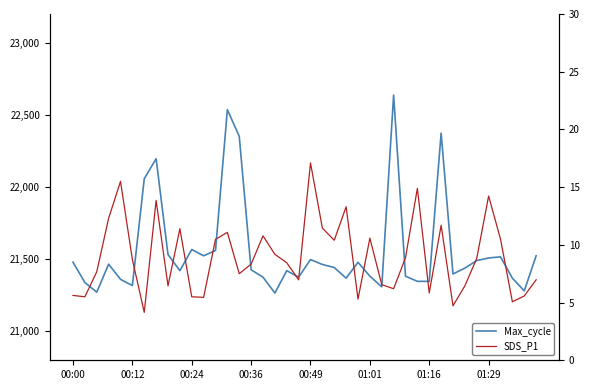

Does the chart display data point markers on the line(s)?

No